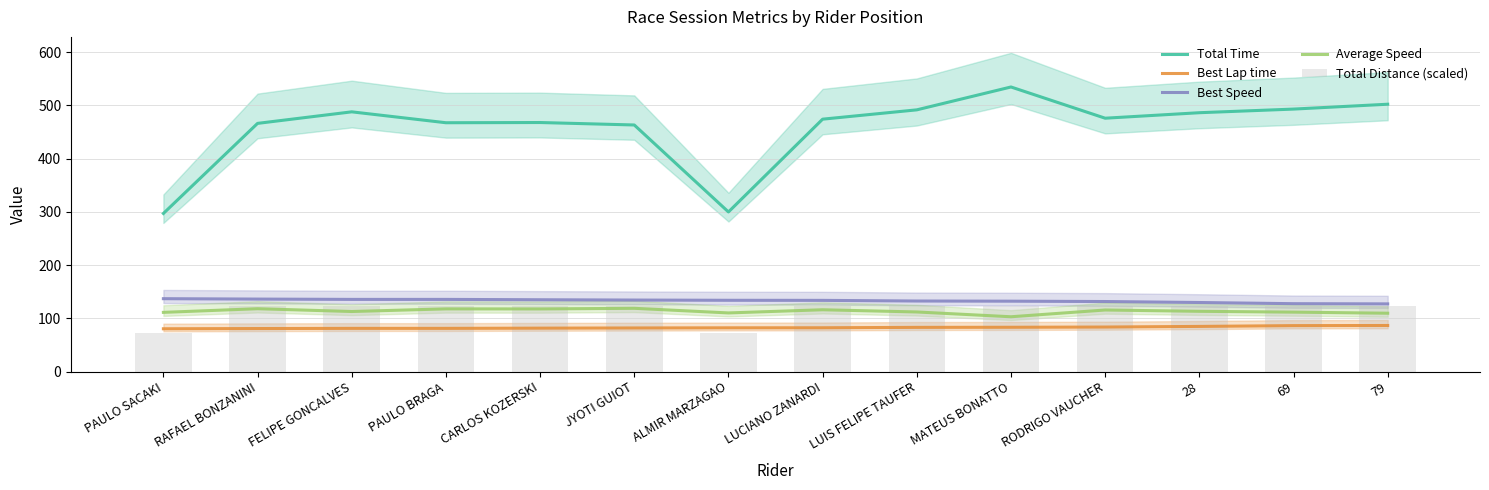

Between LUCIANO ZANARDI and FELIPE GONCALVES, which is larger?

FELIPE GONCALVES